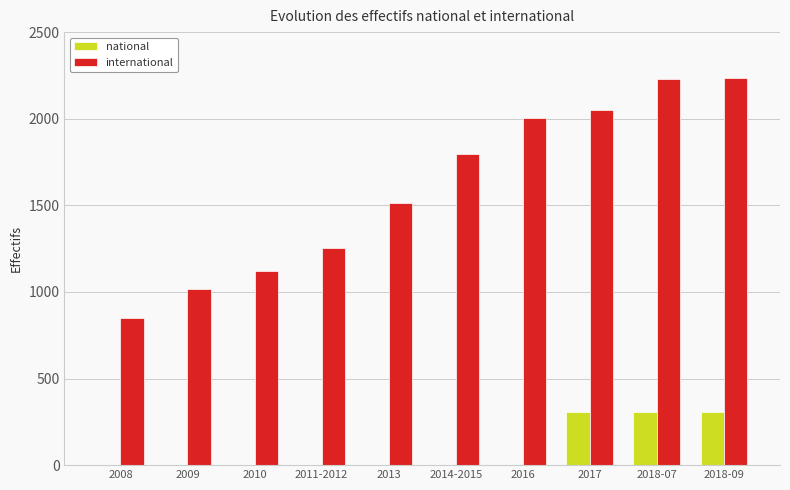

Is the value of international at 2011-2012 greater than the value of national at 2013?

Yes